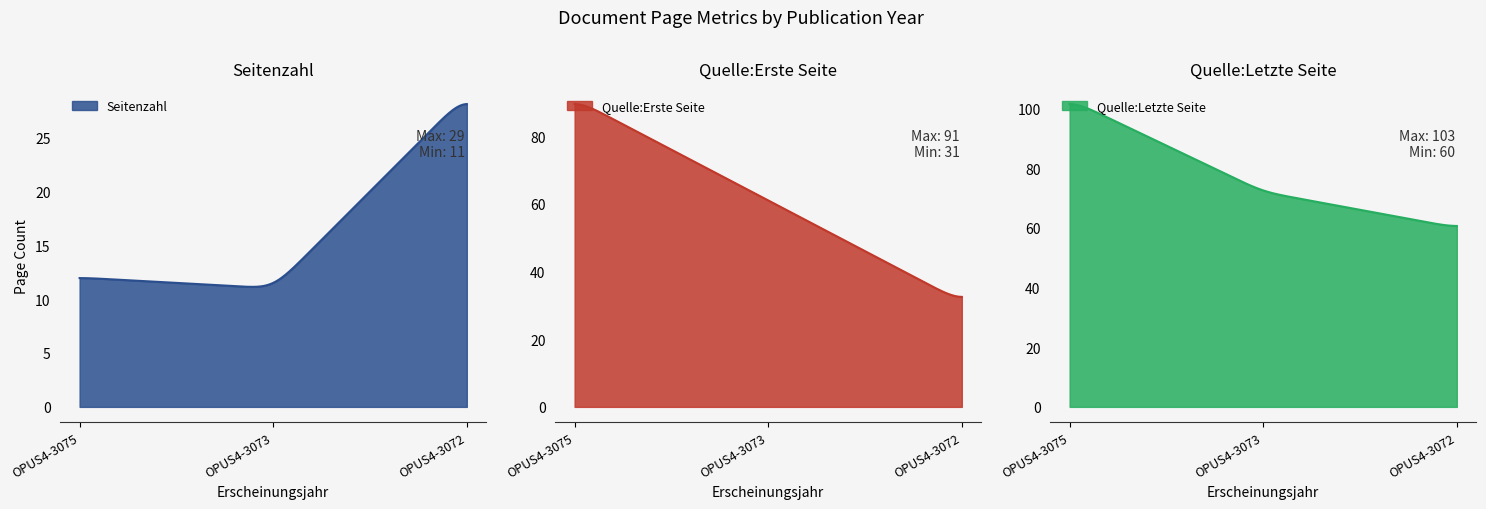

What are all the series names shown in the legend?

Seitenzahl, Quelle:Erste Seite, Quelle:Letzte Seite